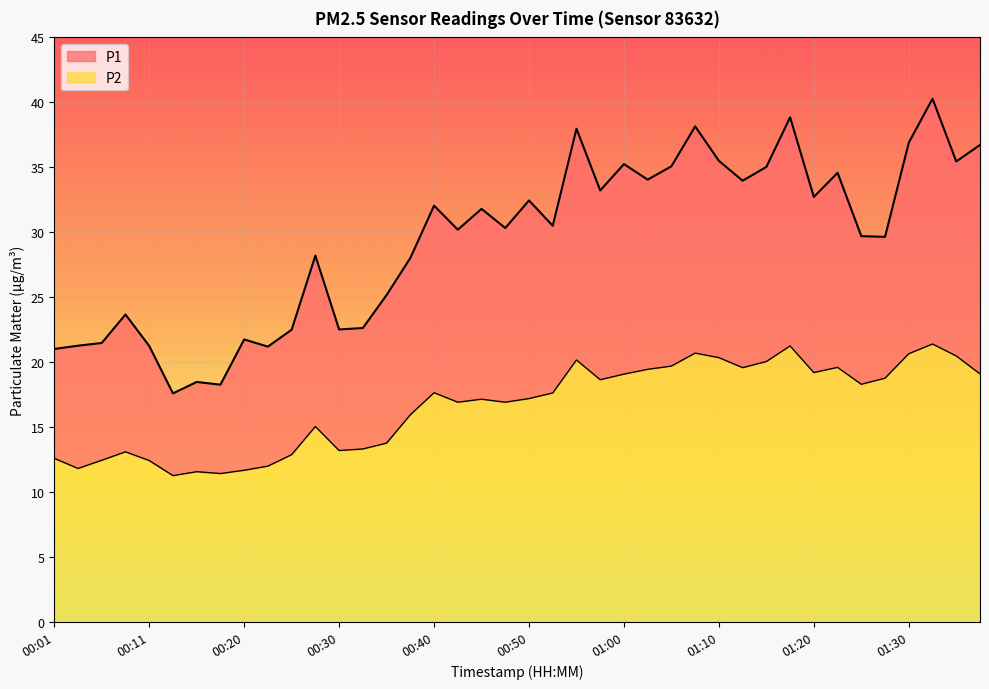

Is it true that P1 equals 11.5 at 01:25?

False